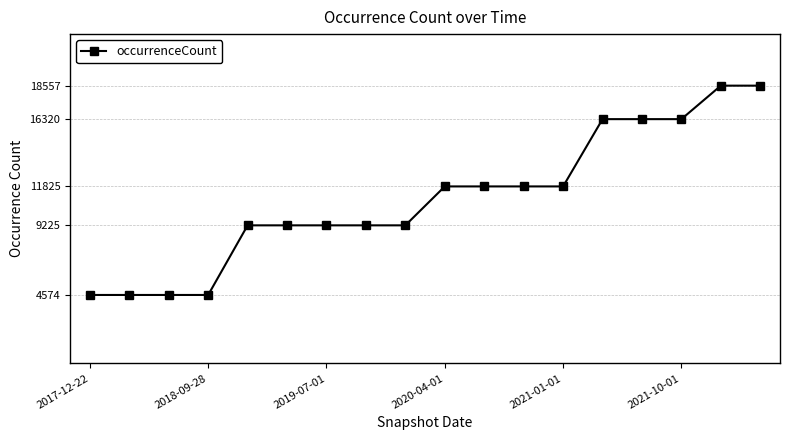

Does the chart have visible grid lines?

Yes